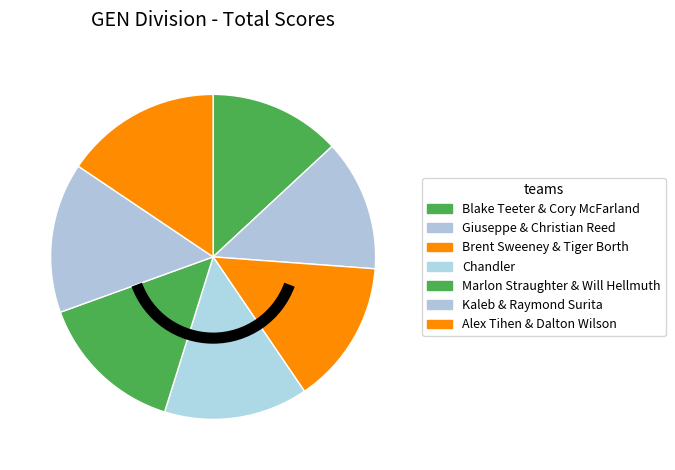

Which slice is the smallest?

Blake Teeter & Cory McFarland